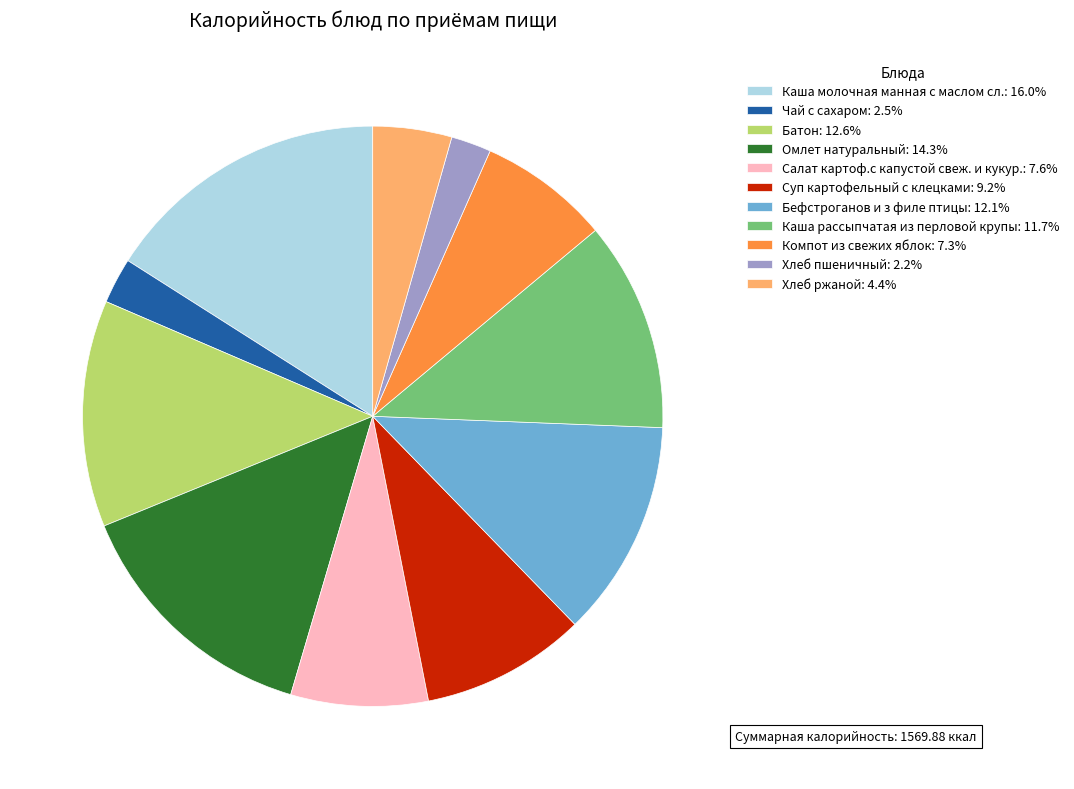

Does any single category account for the majority?

No